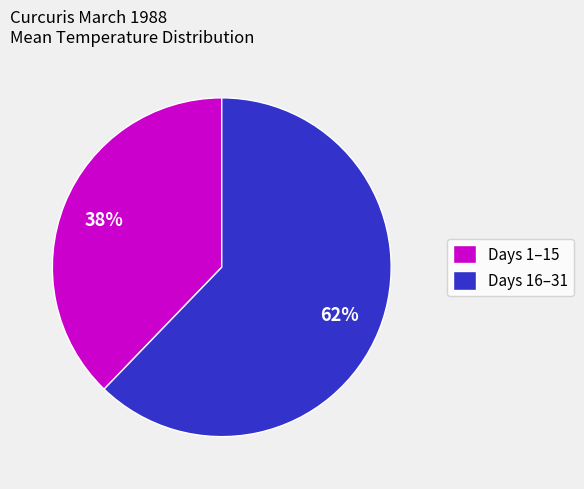

To the nearest percent, what is the average slice percentage?

50%